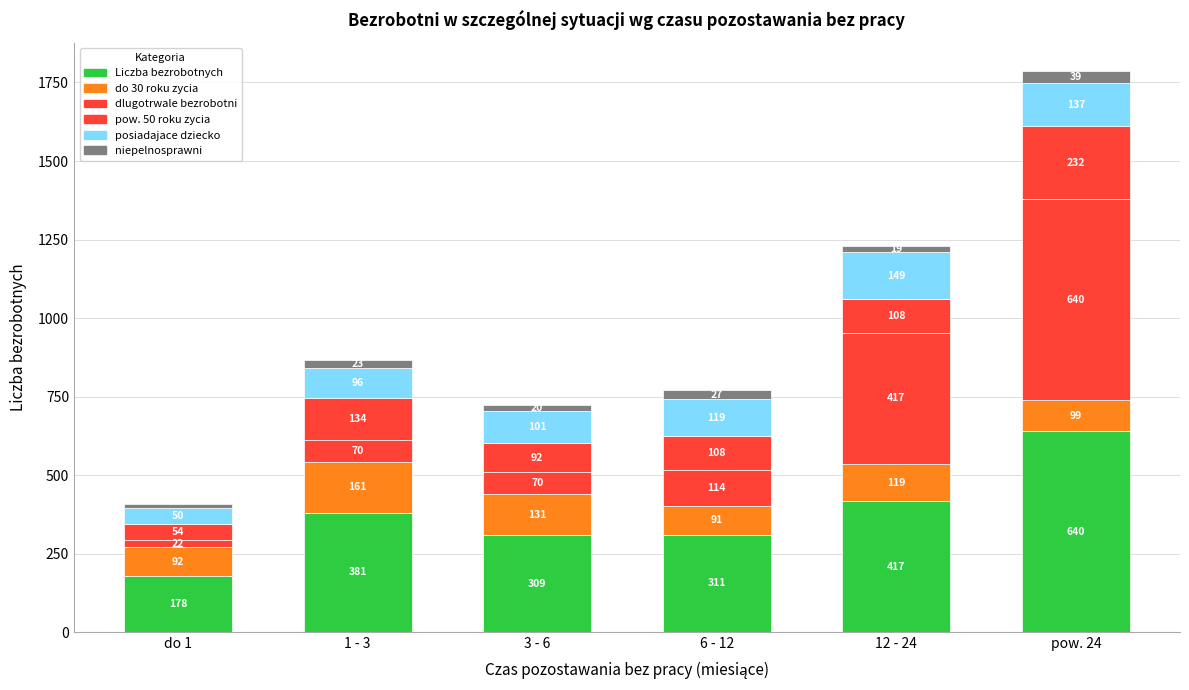

At which label does Liczba bezrobotnych first exceed 381?

12 - 24